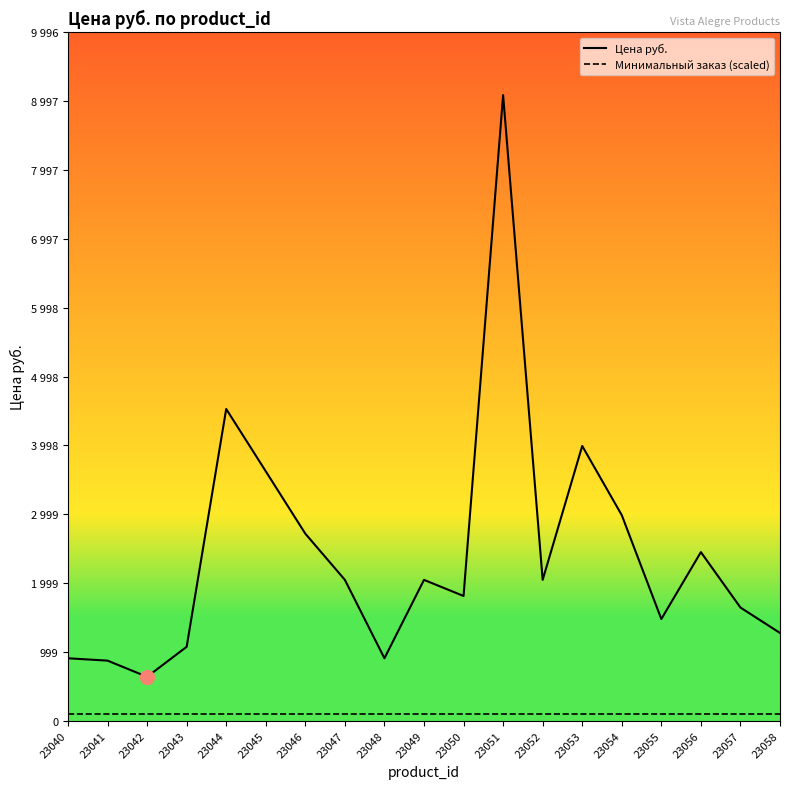

Does the chart have visible grid lines?

No